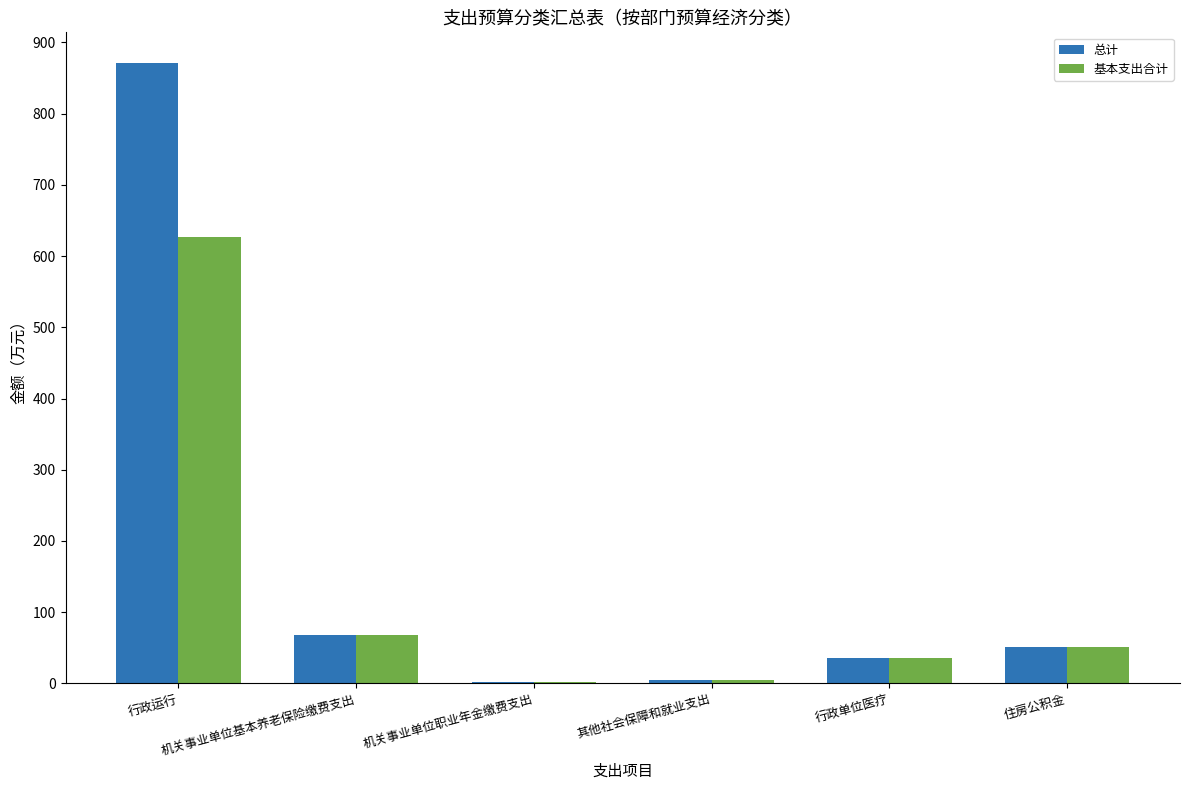

What are all the series names shown in the legend?

总计, 基本支出合计